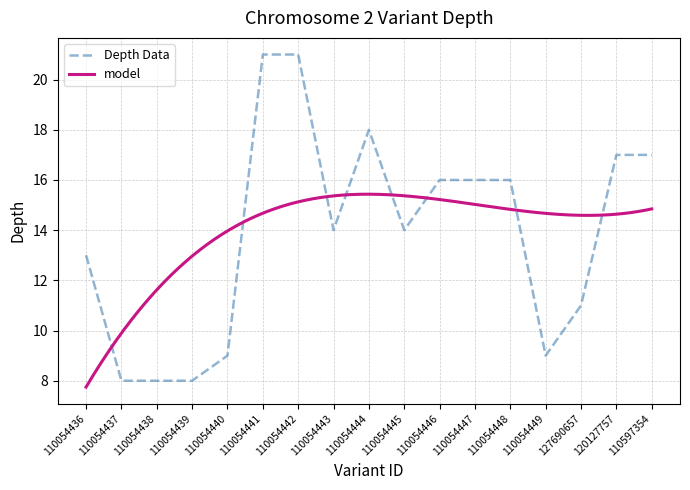

True or false: the data shows 5 at 110054445.

False